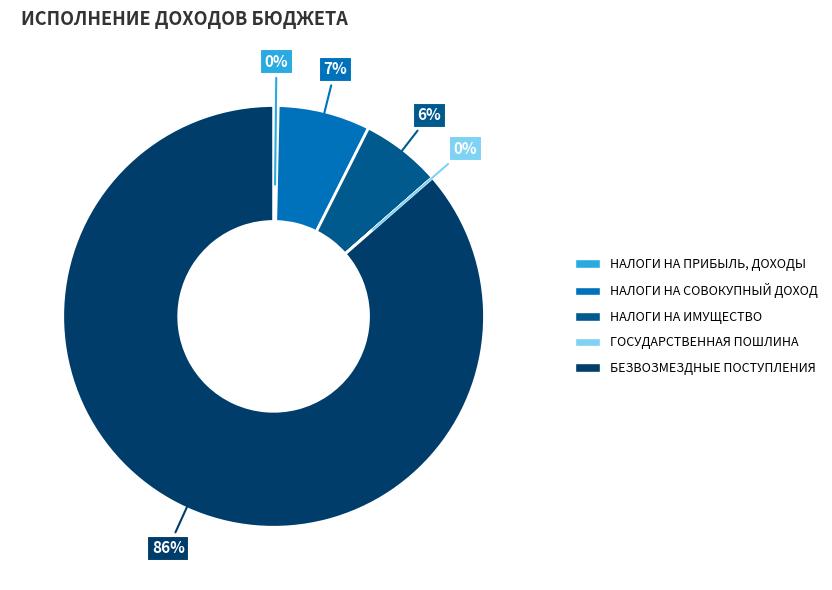

Is there any slice that represents more than half of the pie?

Yes